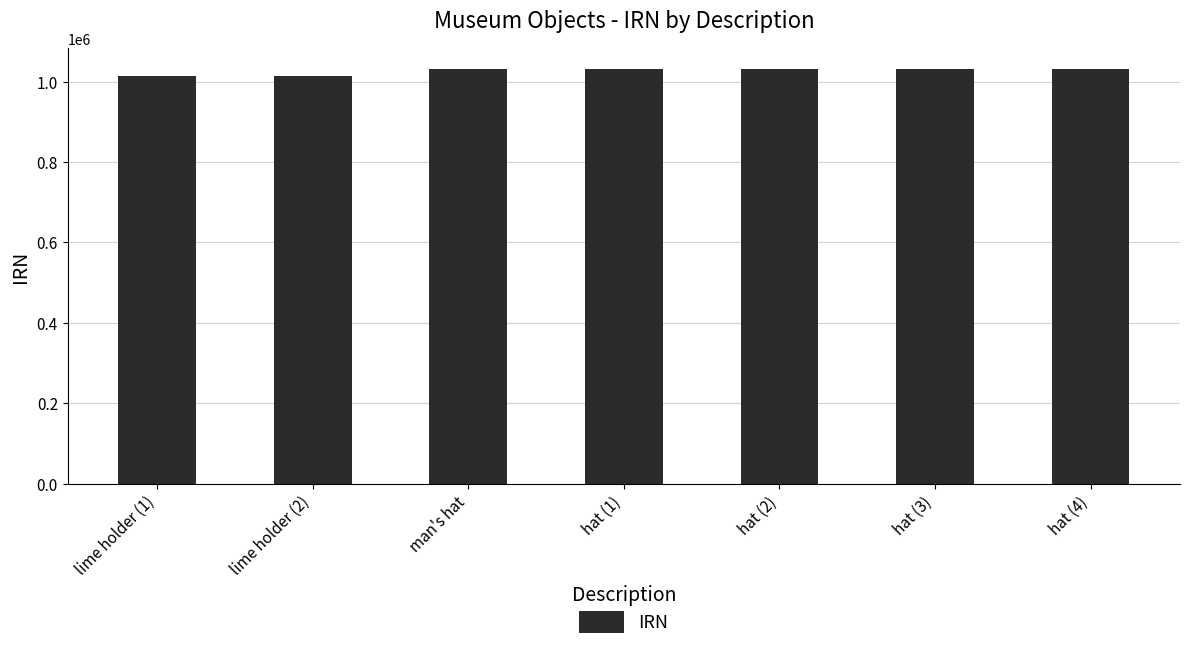

What is the label of the 1st bar from the left?

lime holder (1)